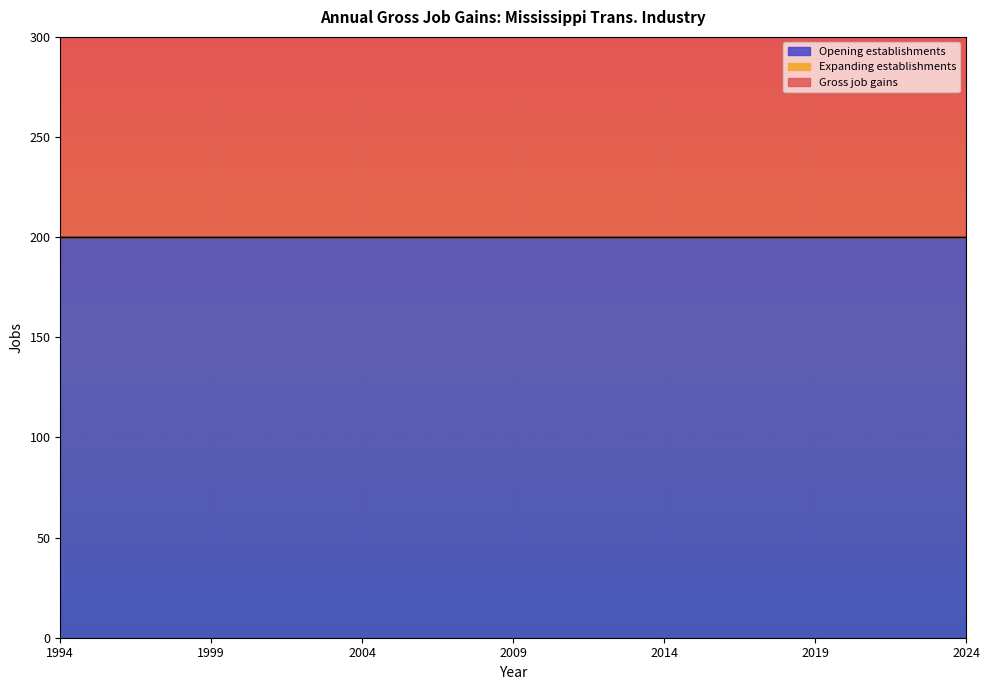

At which category is the sum across all series the highest?

1994